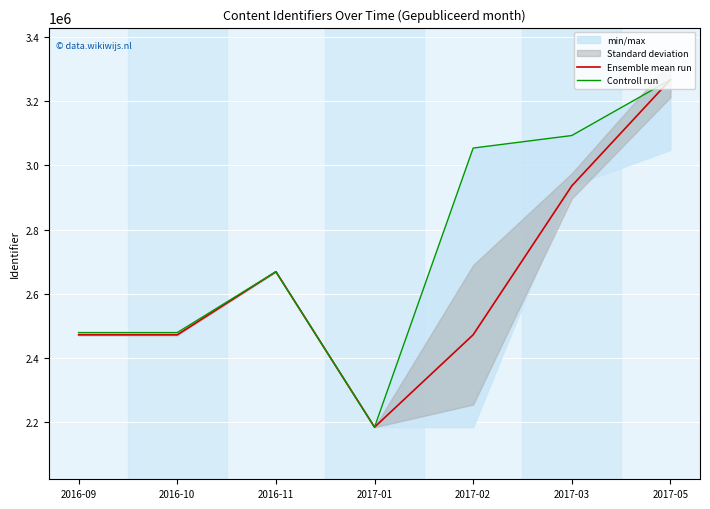

Which label corresponds to the largest value in the chart?

2017-05